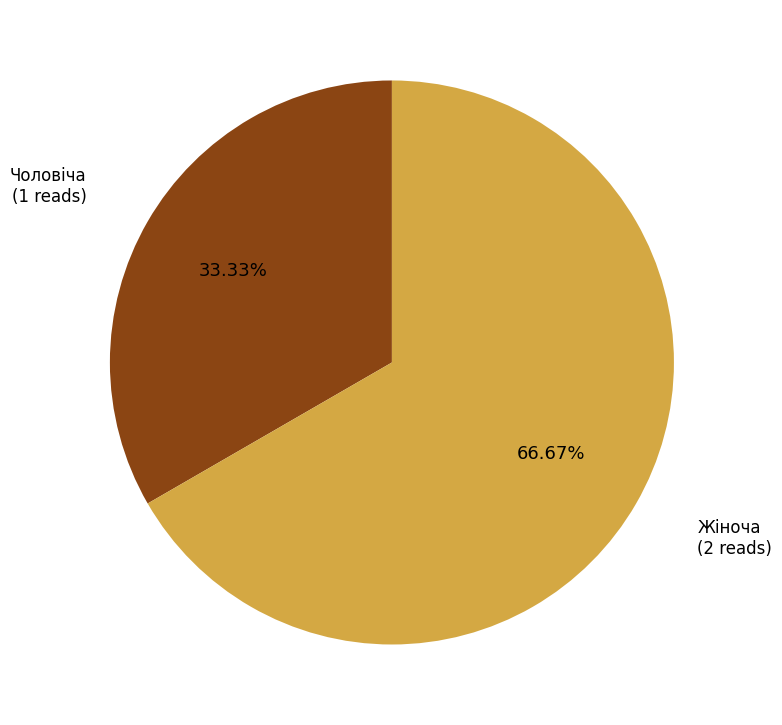

Rank the categories by value from lowest to highest.

Чоловіча, Жіноча